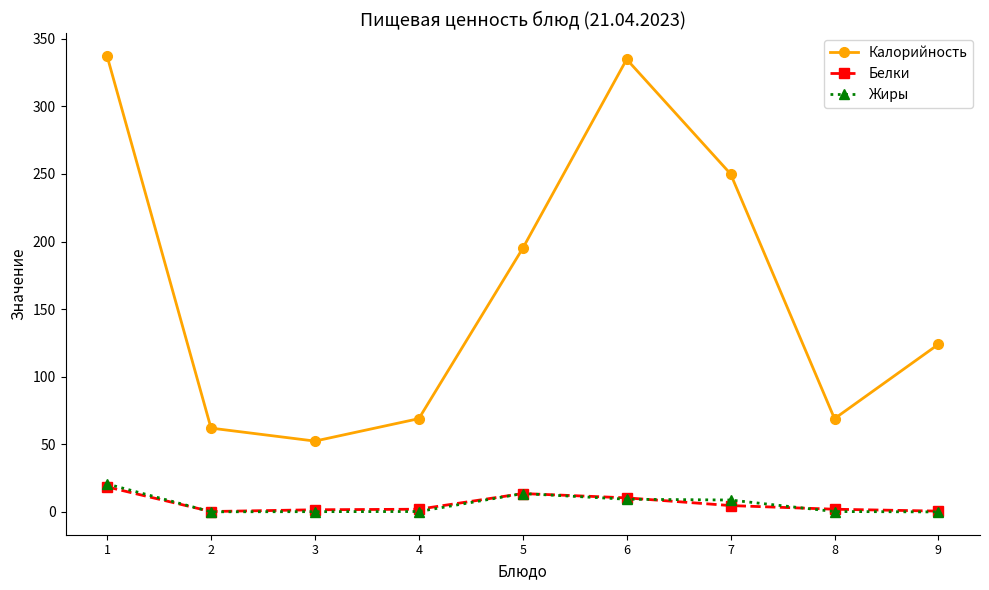

At which label does Белки first exceed 2?

1